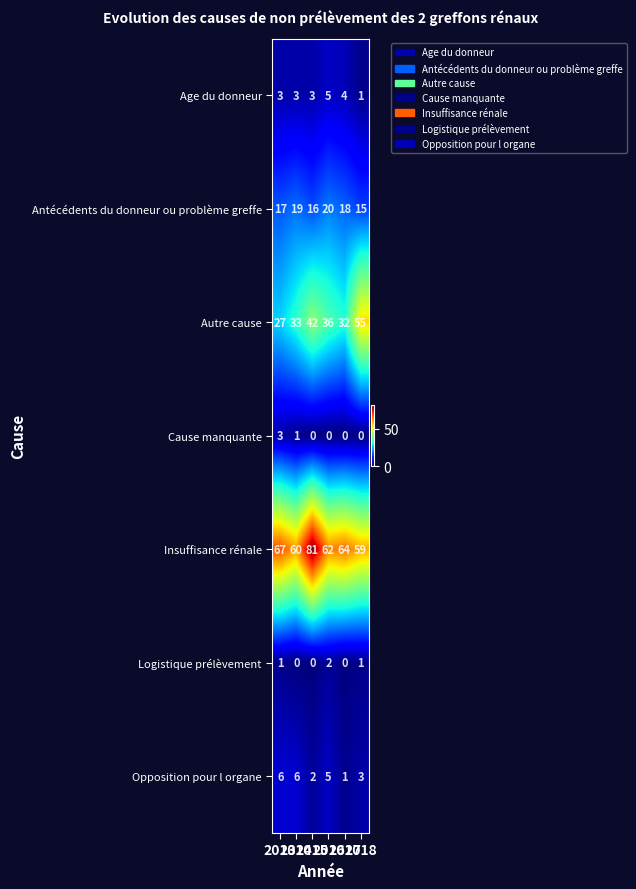

What is the highest value of the Cause manquante series?

3